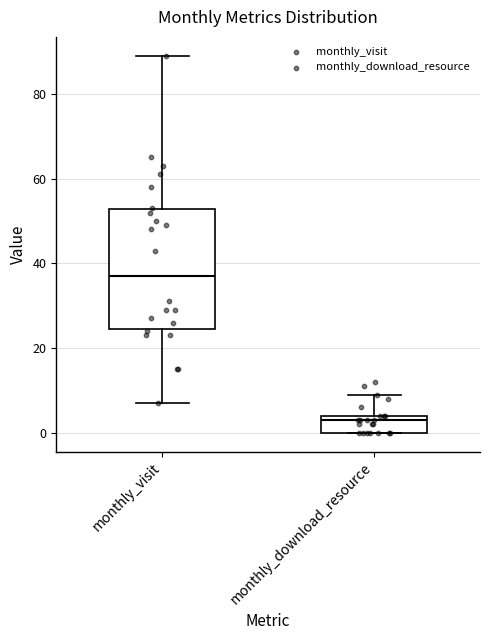

Which box's median line is the highest?

monthly_visit